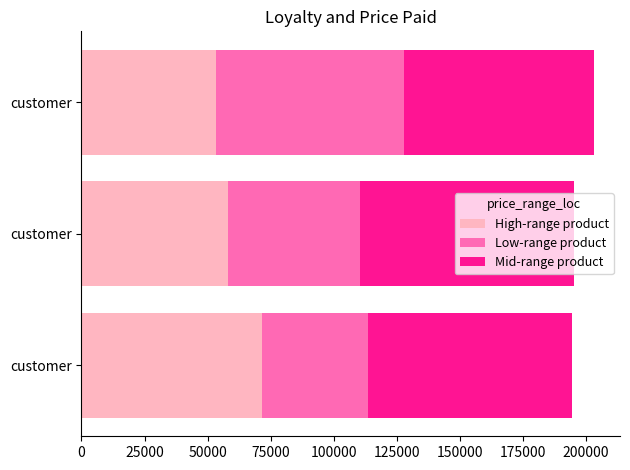

What is the average value of the Low-range product series?

56333.3